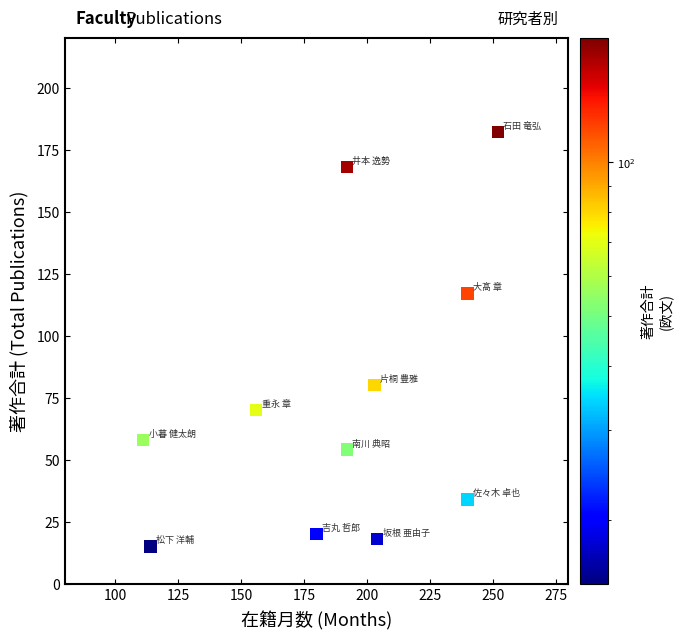

What is the average X value?

189